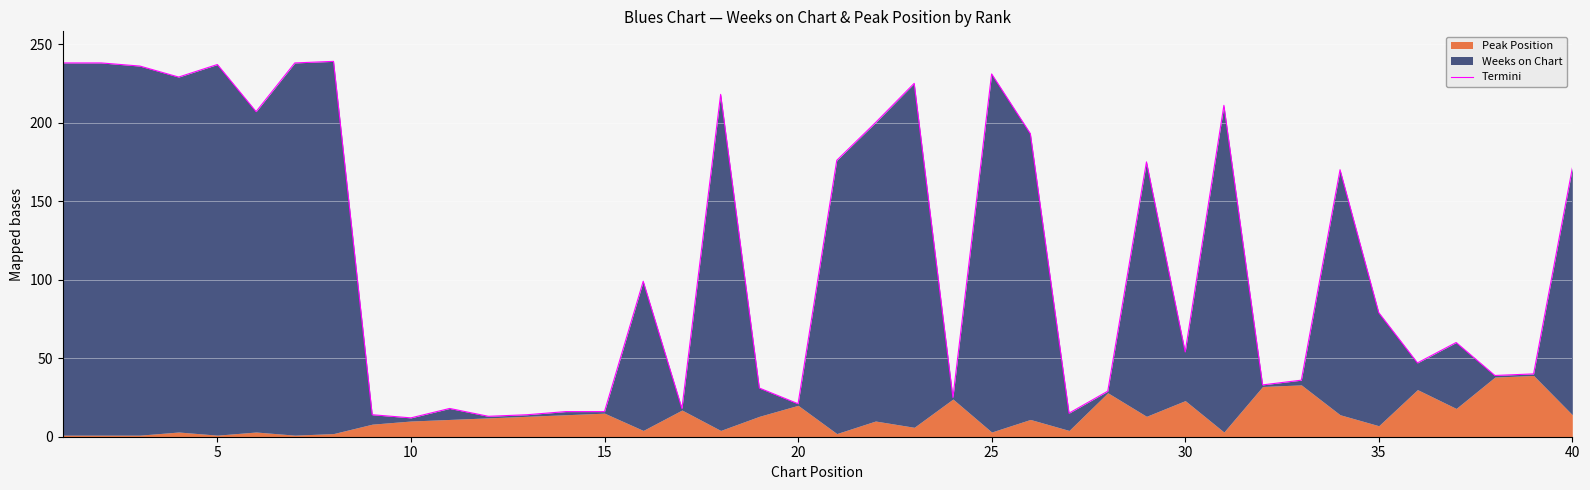

Reading right to left, what are all the values shown in this chart?

171	40	39	60	47	79	170	36	33	211	54	175	29	15	193	231	25	225	200	176	21	31	218	18	99	16	16	14	13	18	12	14	239	238	207	237	229	236	238	238